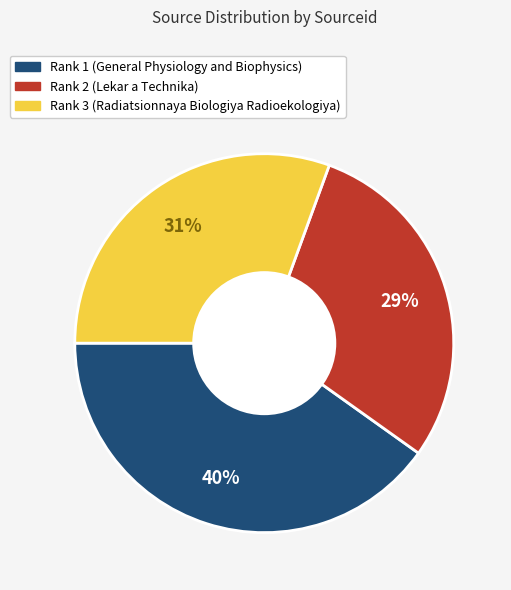

Rank the categories by value from highest to lowest.

Rank 1 (General Physiology and Biophysics), Rank 3 (Radiatsionnaya Biologiya Radioekologiya), Rank 2 (Lekar a Technika)